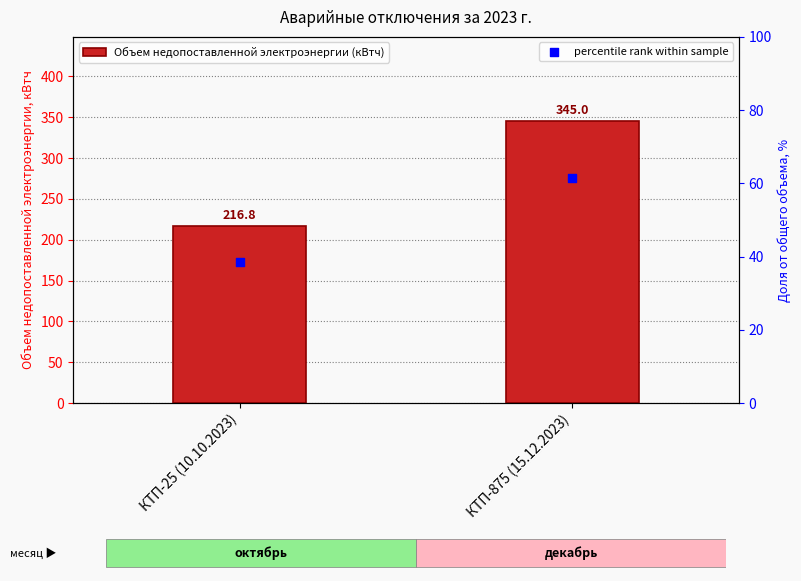

At how many categories does at least one series exceed 174?

2